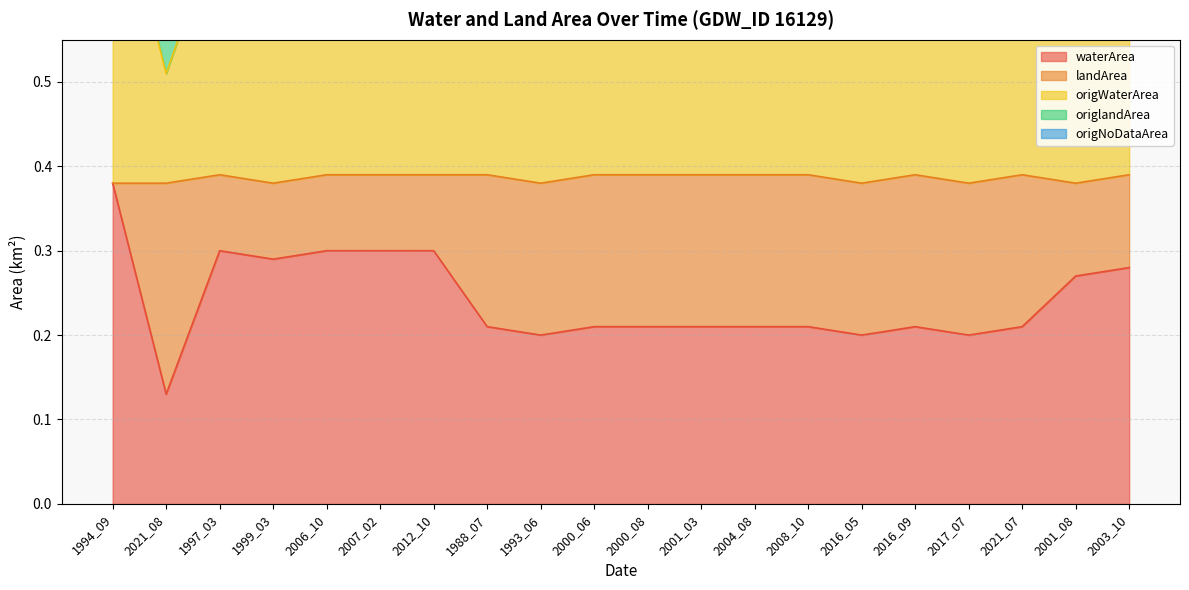

How many interior local peaks does the waterArea series have?

2